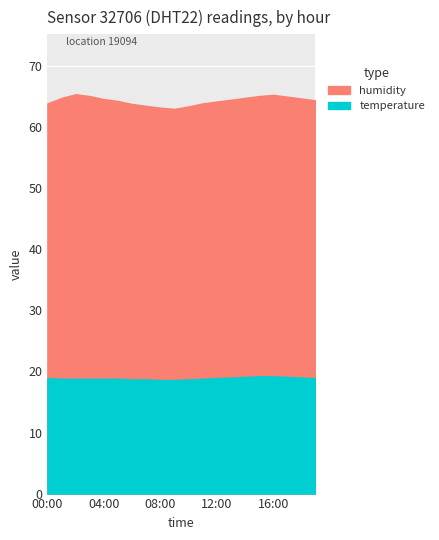

Where is humidity nearest to the value 64?

00:00